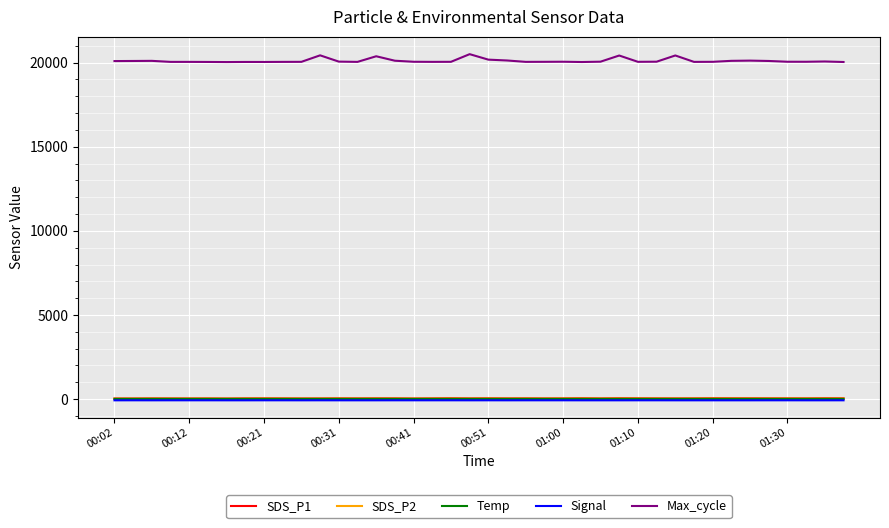

Which series has the largest total across all categories?

Max_cycle